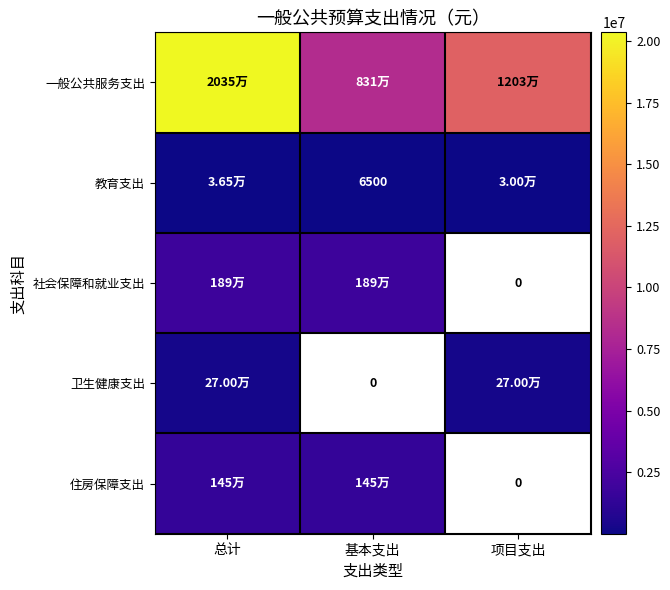

Between 基本支出 and 项目支出, which series saw the biggest shift?

一般公共服务支出